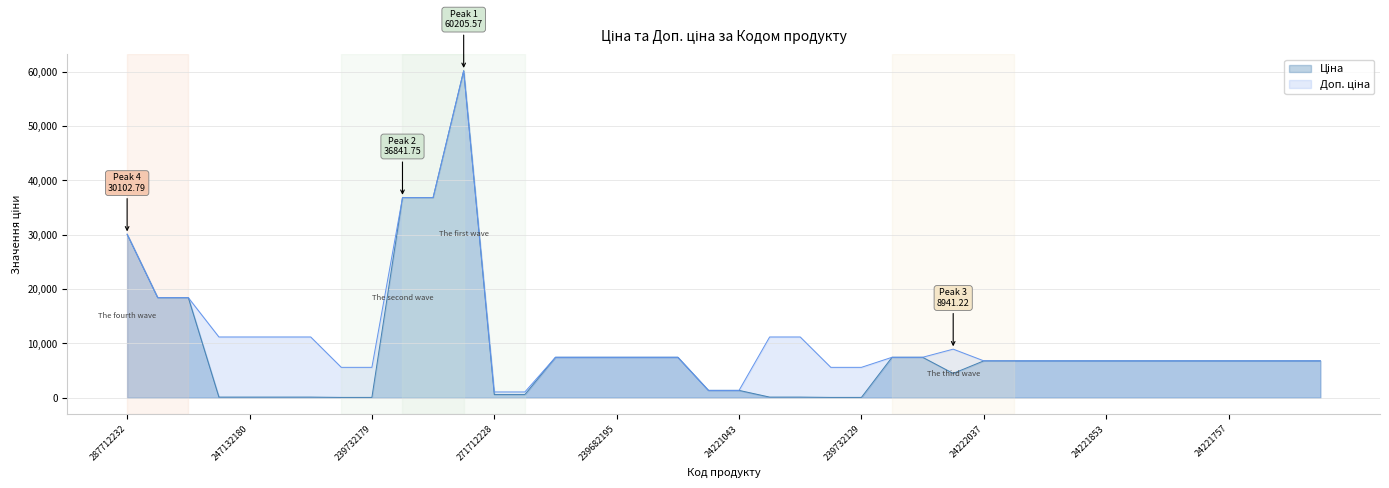

Reading left to right, extract all data points from this chart.

Ціна: 30102.8	18420.9	18420.9	111.8	111.8	111.8	111.8	55.9	55.9	36841.8	36841.8	60205.6	578.1	578.1	7444.6	7444.6	7444.6	7444.6	7444.6	1347.9	1347.9	111.8	111.8	55.9	55.9	7444.6	7444.6	4470.6	6787.1	6787.1	6787.1	6787.1	6787.1	6787.1	6787.1	6787.1	6787.1	6787.1	6787.1	6787.1
Доп. ціна: 30102.8	18420.9	18420.9	11182.0	11182.0	11182.0	11182.0	5591.0	5591.0	36841.8	36841.8	60205.6	1060.0	1060.0	7444.6	7444.6	7444.6	7444.6	7444.6	1348.0	1348.0	11182.0	11182.0	5591.0	5591.0	7444.6	7444.6	8941.2	6787.1	6787.1	6787.1	6787.1	6787.1	6787.1	6787.1	6787.1	6787.1	6787.1	6787.1	6787.1